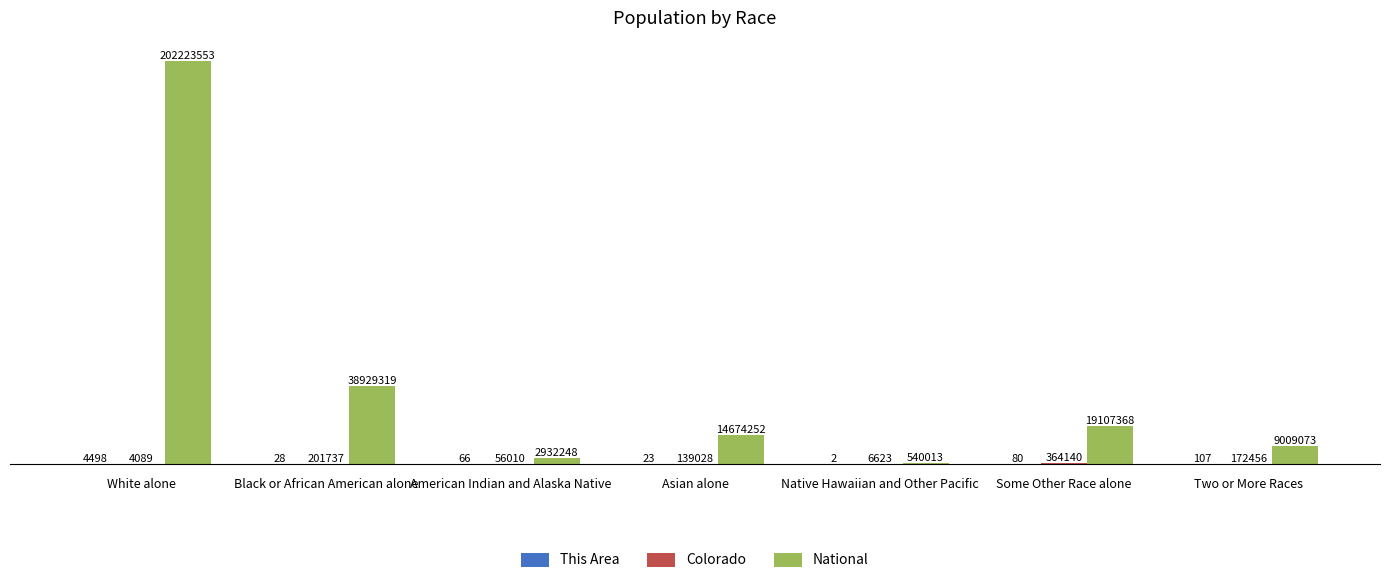

Are the bars grouped side by side (vs. stacked)?

Yes